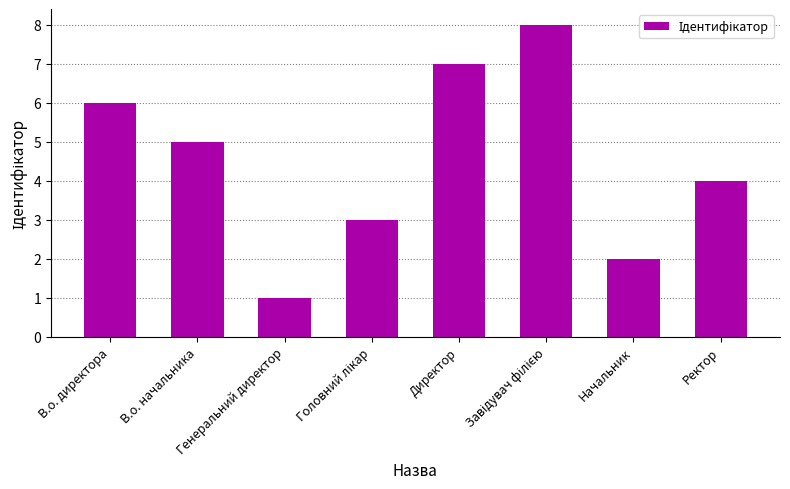

True or false: the data shows 7 at В.о. начальника.

False